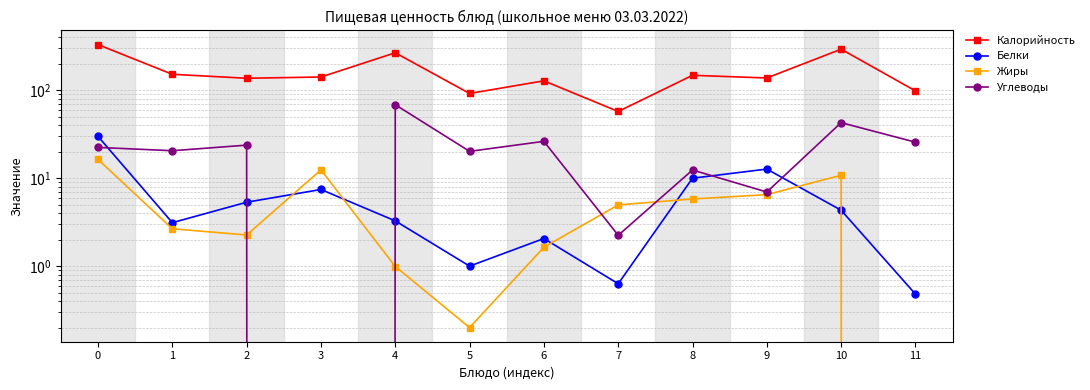

Is it true that Белки equals 2.1 at 6?

True